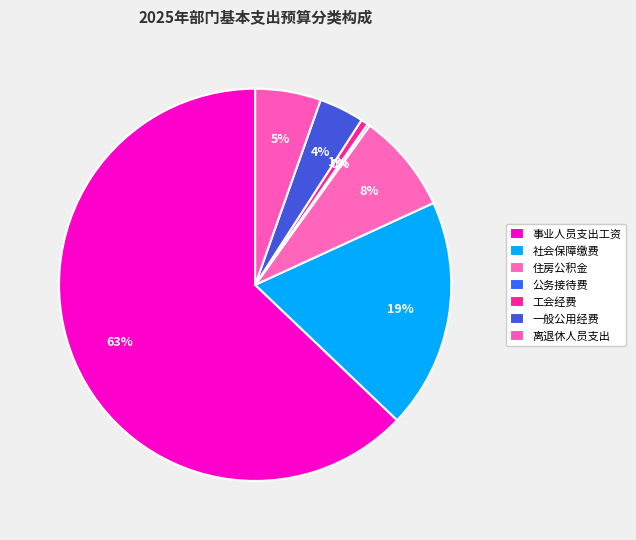

To the nearest percent, what percentage of the pie is 一般公用经费?

4%